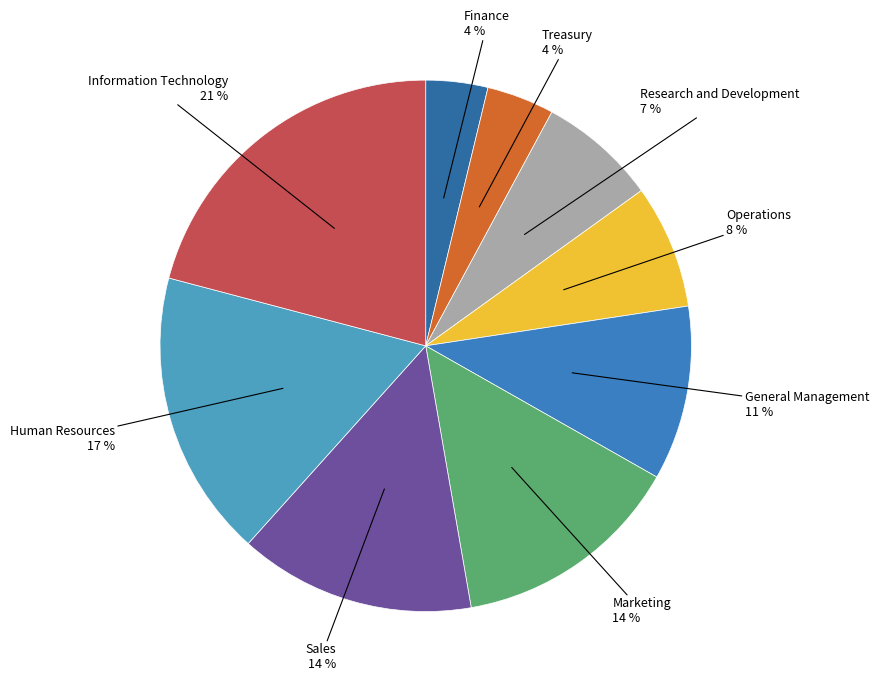

Which slice is the smallest?

Finance